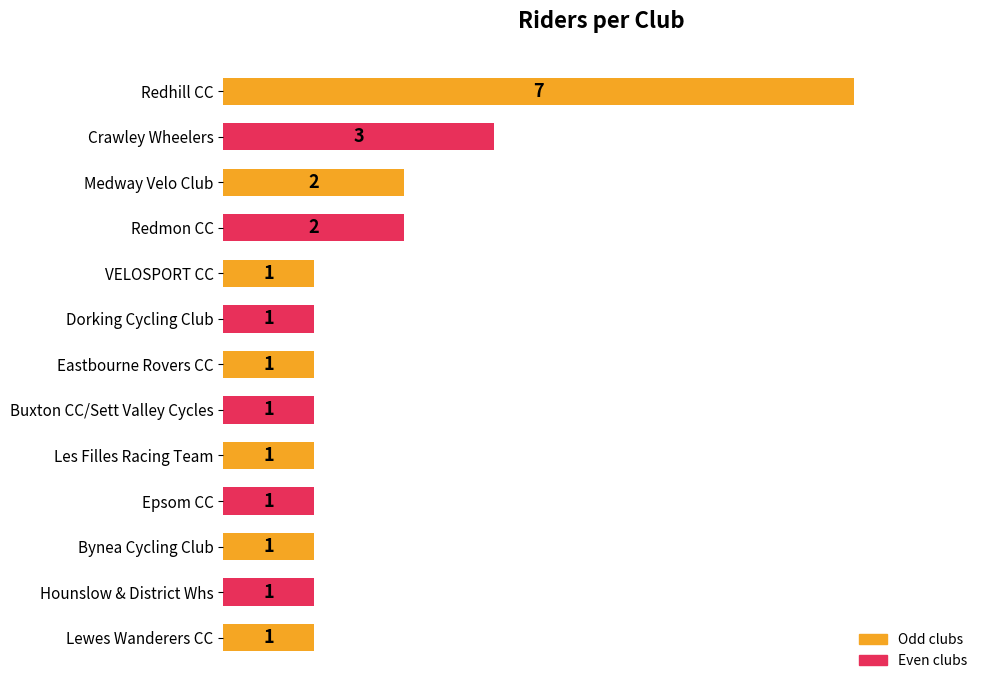

Count the number of categories in the chart.

13